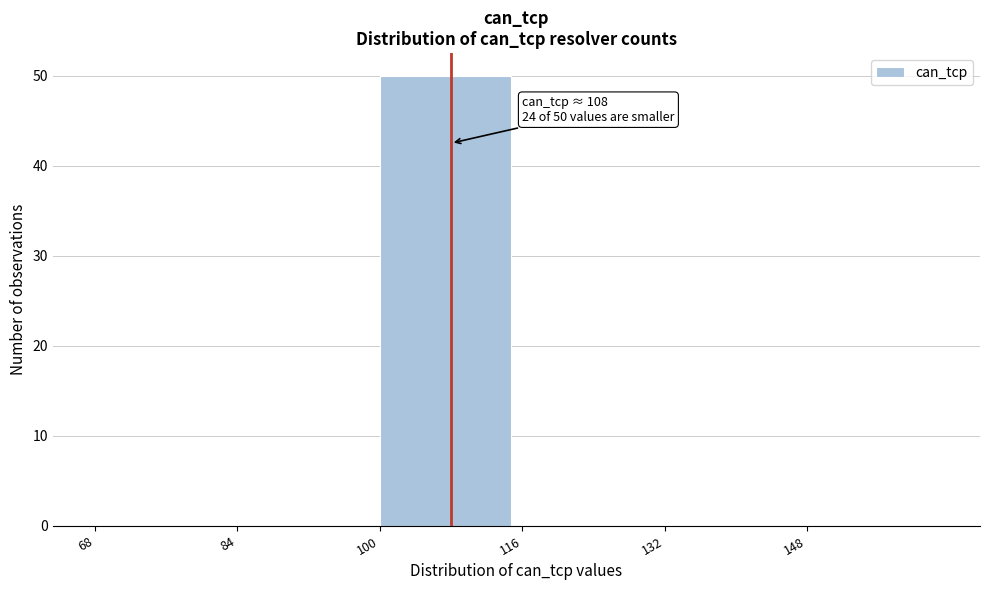

Which range on the x-axis has the tallest bar?

100 to 116